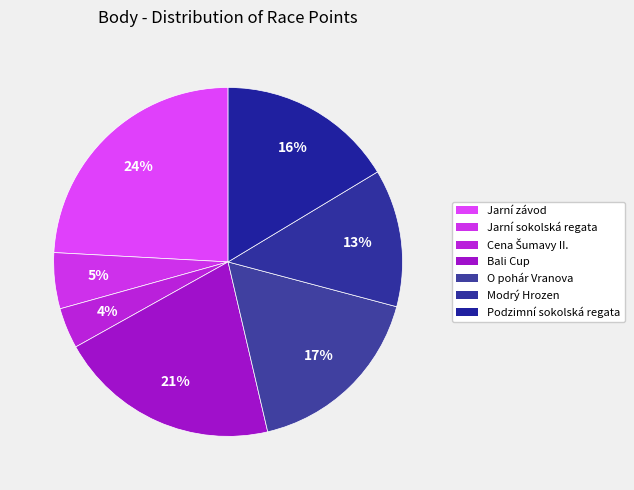

Does Cena Šumavy II. represent more than half of the total?

No